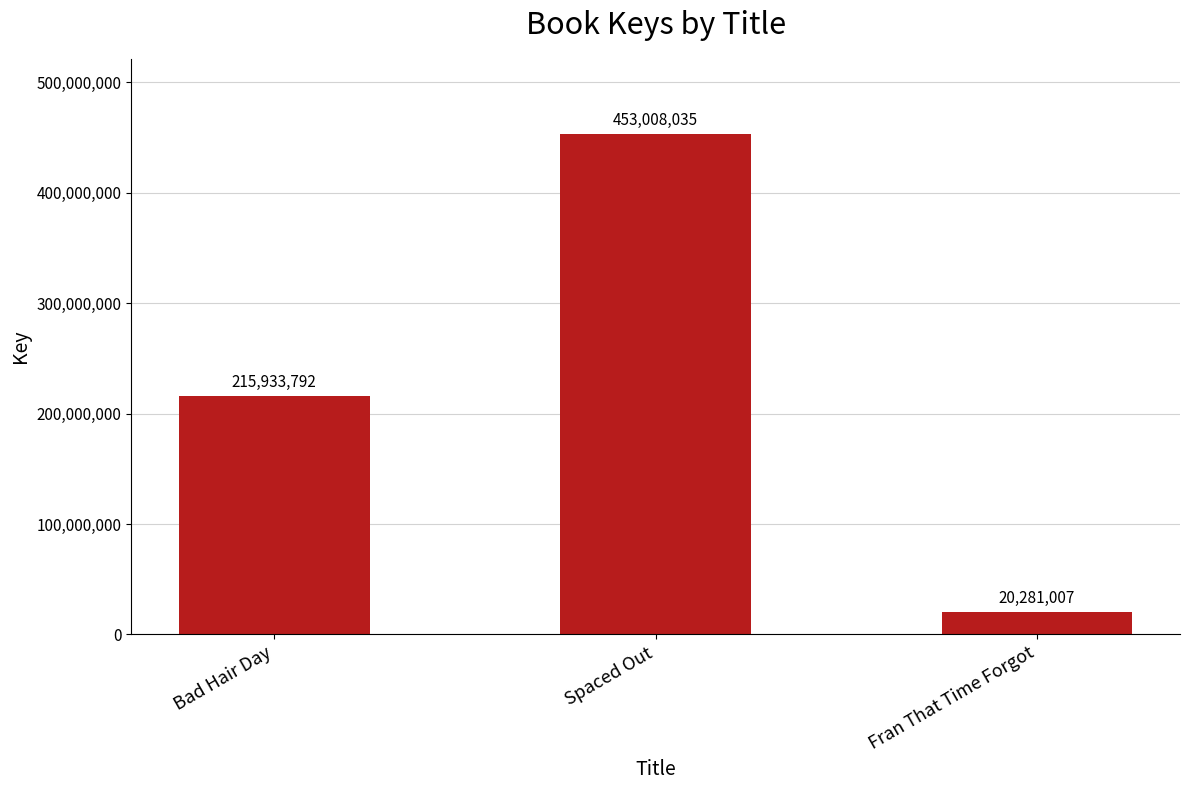

How many data points does each series have?

3